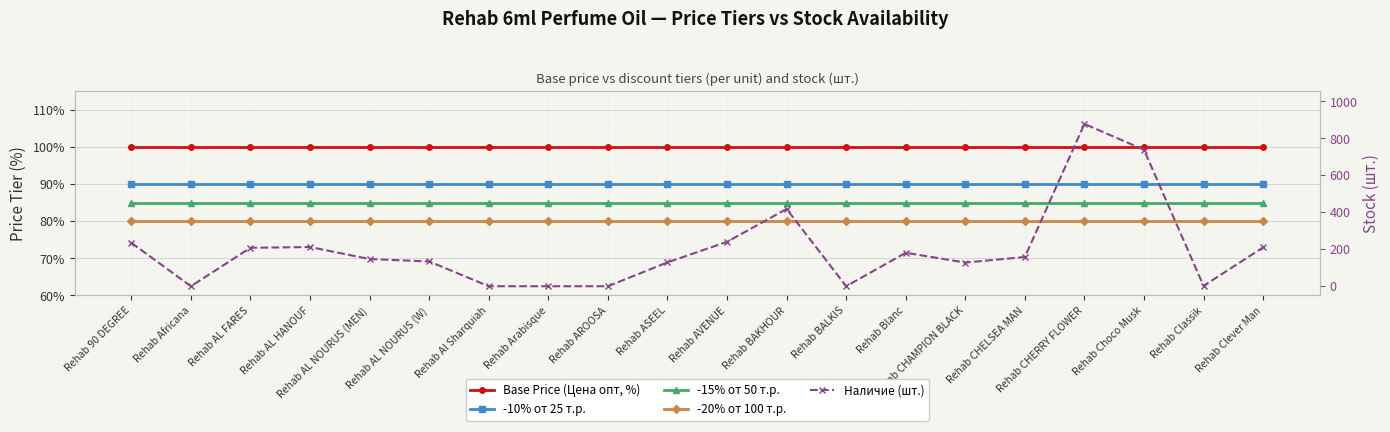

What is the highest value of the -10% от 25 т.р. series?

90